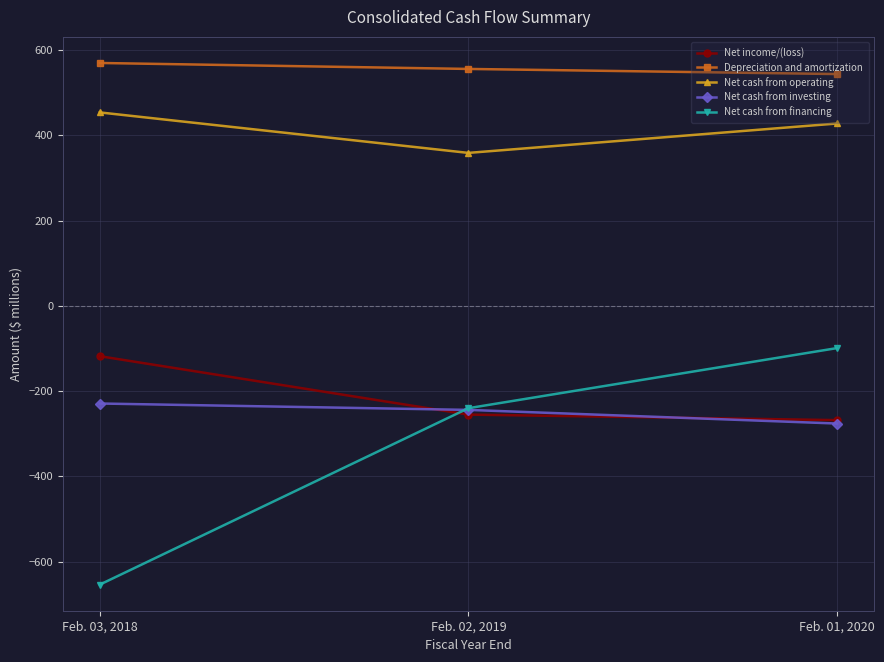

Reading left to right, what are all the values shown in this chart?

Net income/(loss): -118	-255	-268
Depreciation and amortization: 570	556	544
Net cash from operating: 454	359	428
Net cash from investing: -229	-244	-276
Net cash from financing: -654	-240	-99